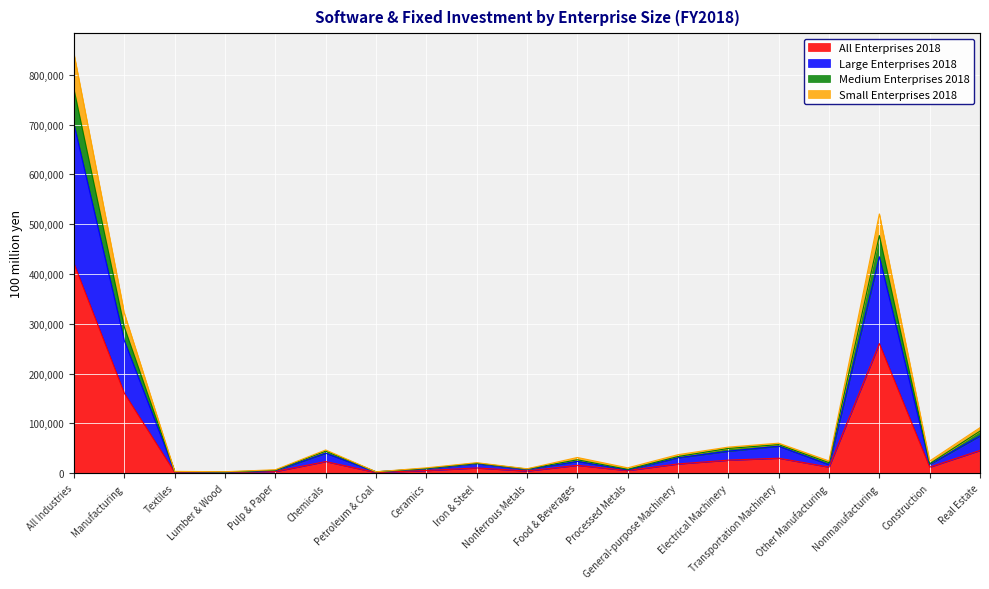

What is the difference between the maximum and minimum values in the All Enterprises 2018 series?

419256